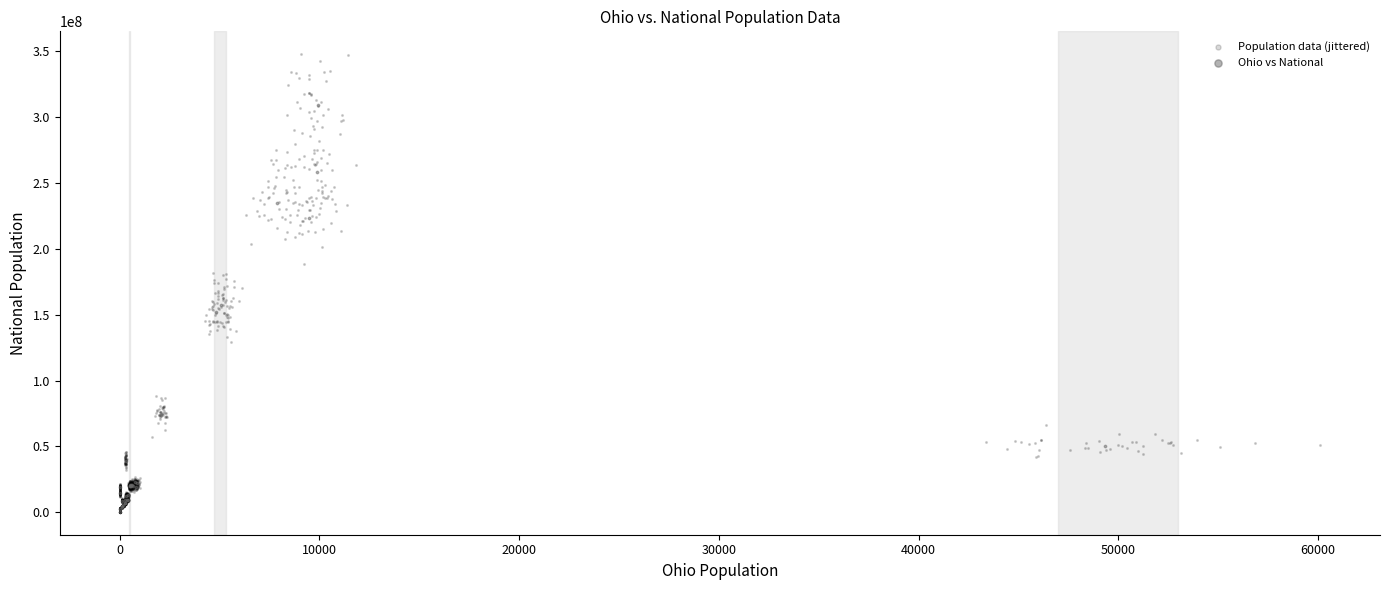

Which series reaches the maximum Y coordinate?

Population data (jittered)